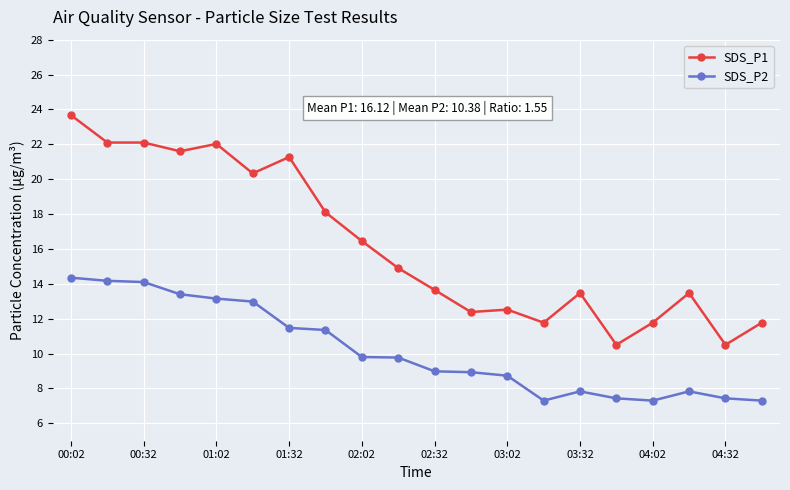

Which series has the widest spread of values?

SDS_P1